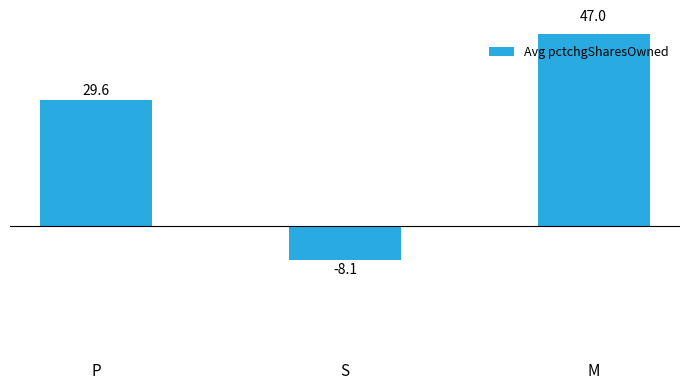

Approximately how many times larger is the value at M compared to P?

1.6